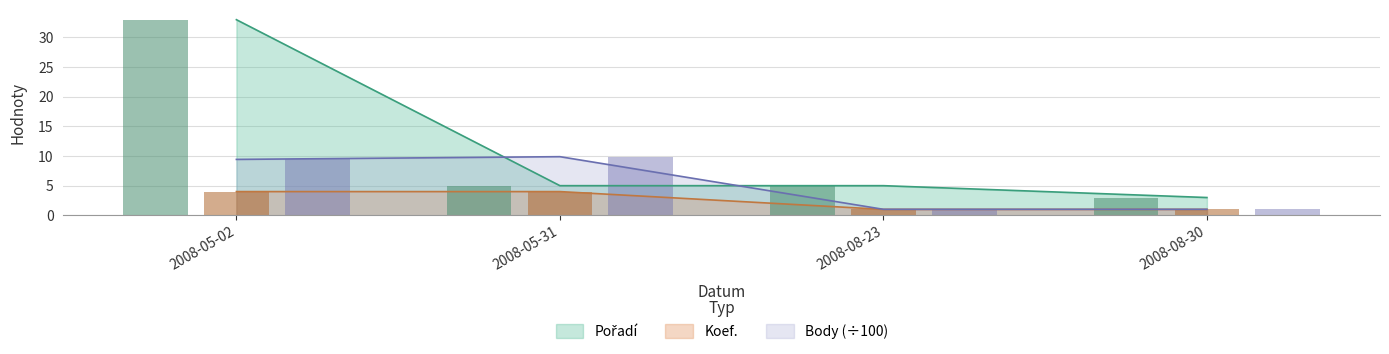

What is the total value across all series at 2008-08-23?

7.0